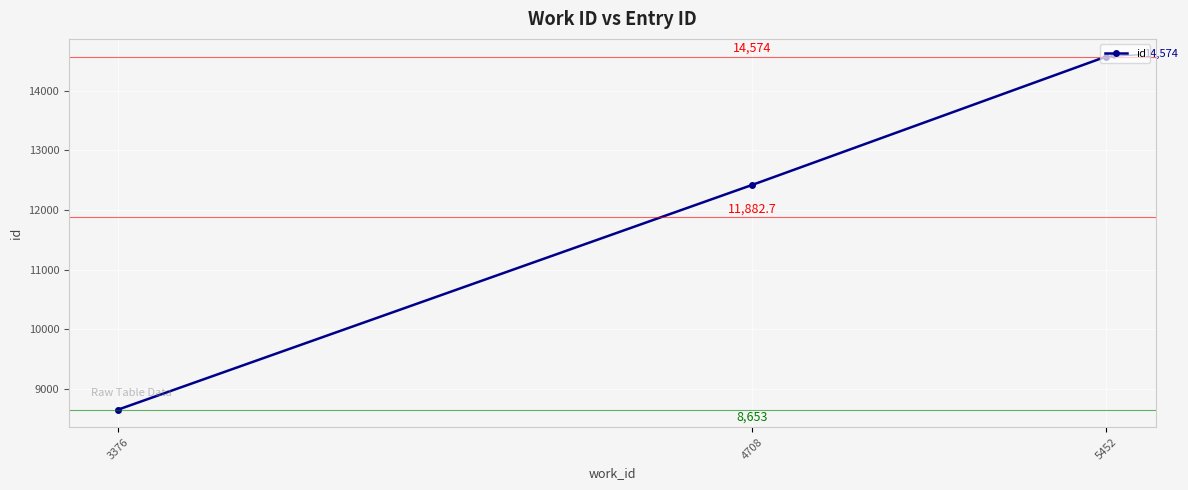

The value at 3376 is 8653. True or false?

True